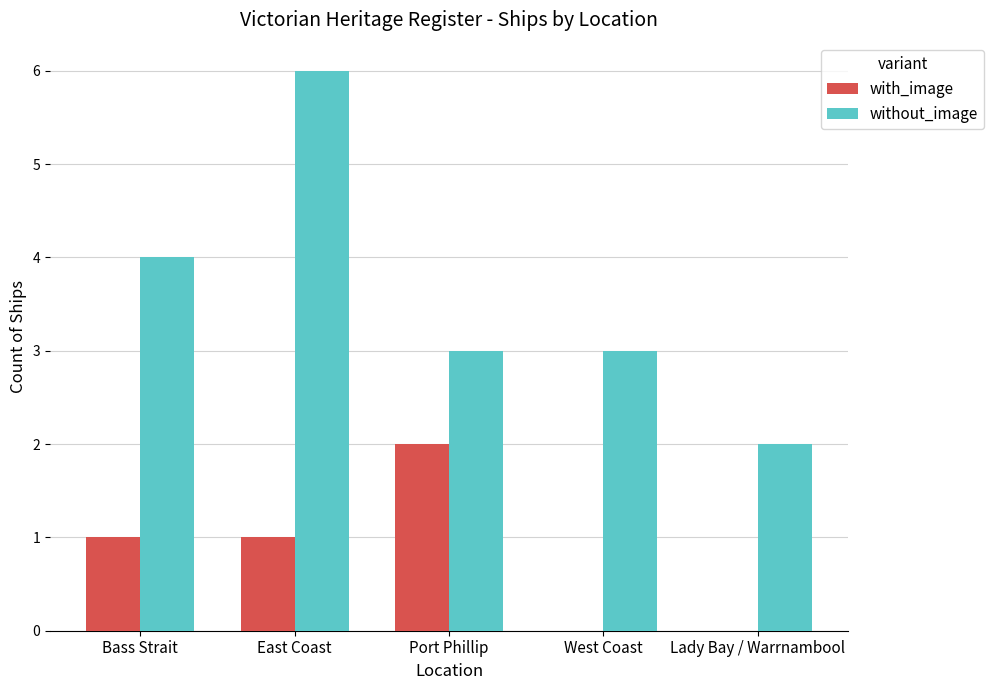

What is the sum of the without_image values at West Coast and Bass Strait?

7